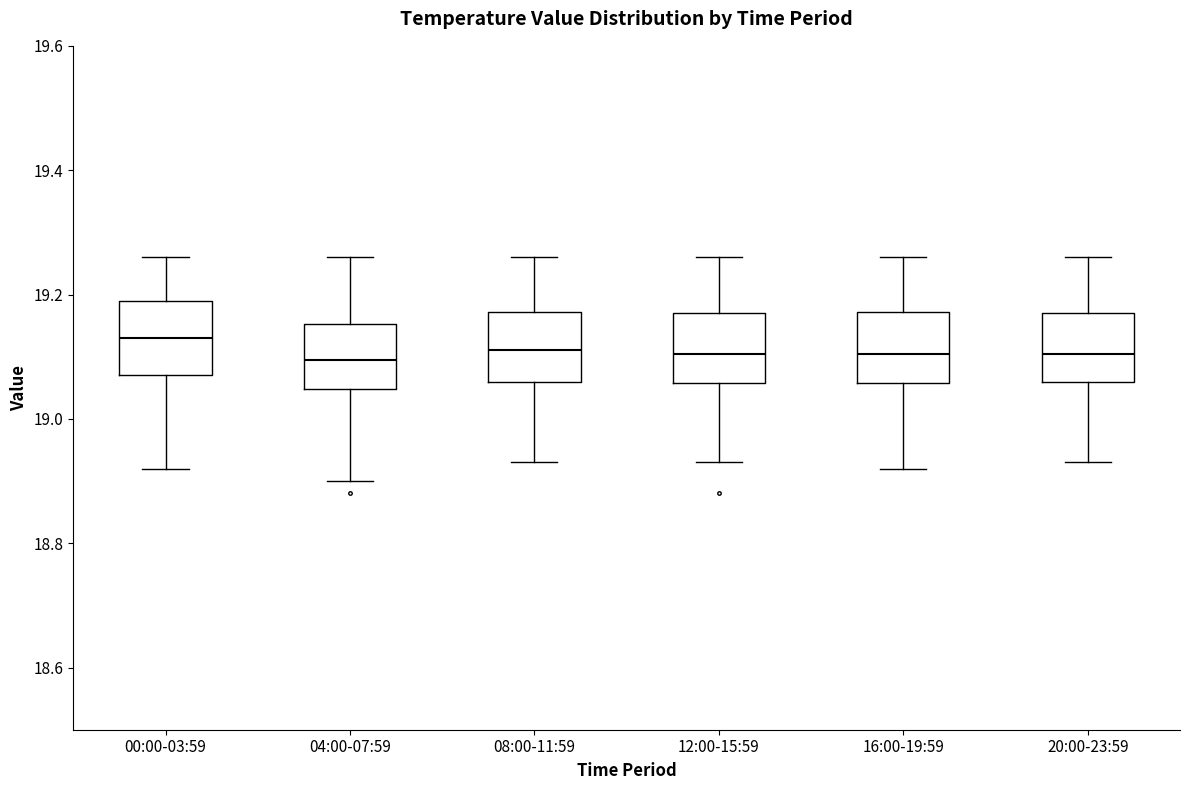

Where is the upper edge of the box for 08:00-11:59 on the y-axis? The values are not printed on the chart, so give them approximately, as read against the axis.

19.18